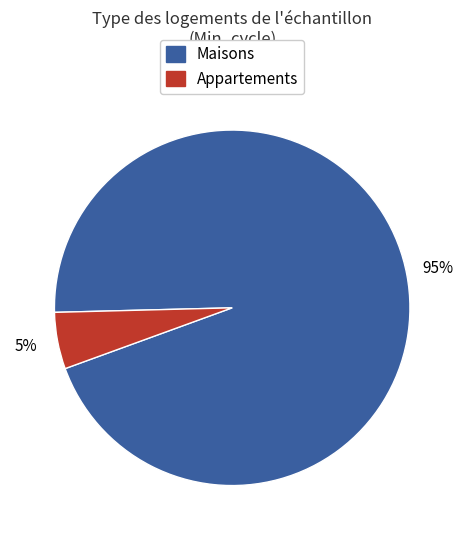

To the nearest percent, what is the average slice percentage?

50%